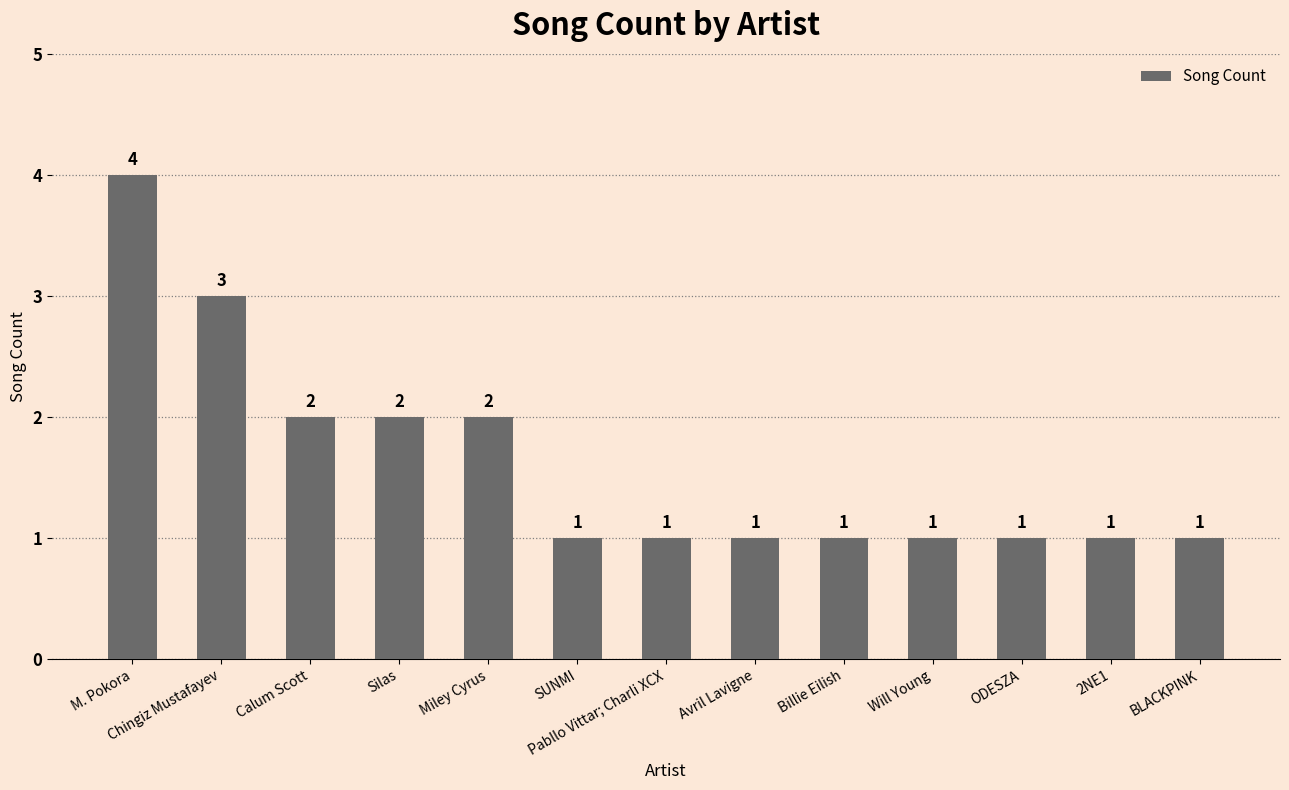

Is it true that the value at Billie Eilish is 0?

False